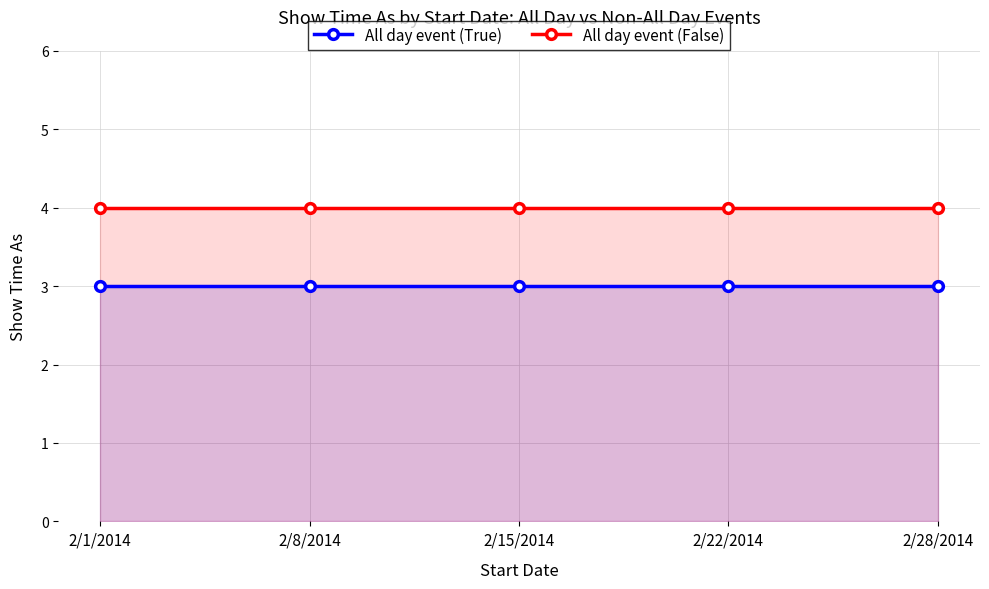

Which series has the largest total across all categories?

All day event (False)